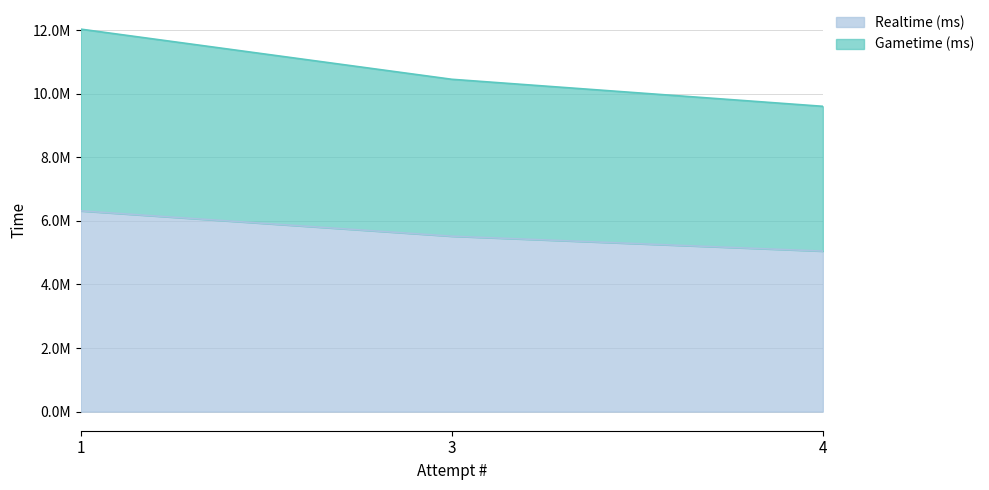

At which category is the sum across all series the highest?

1